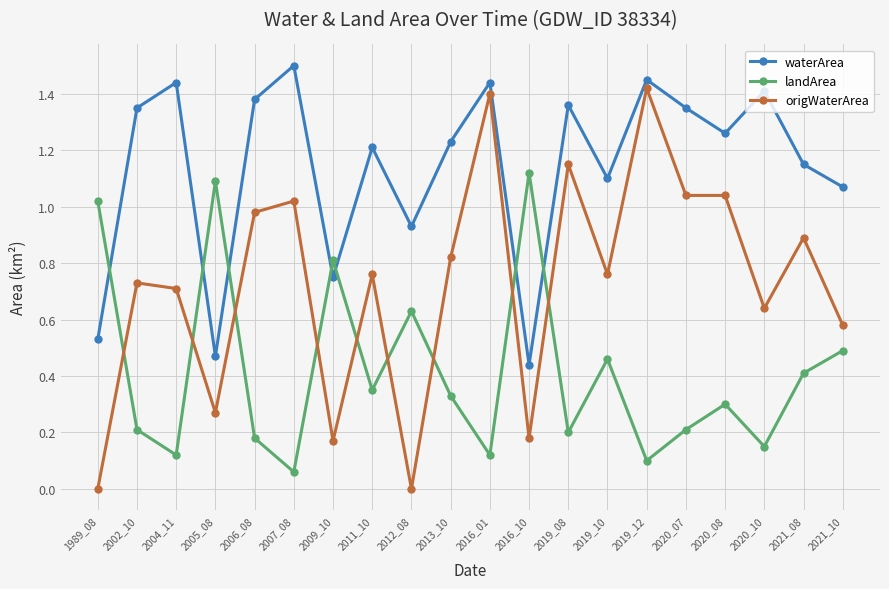

What is the sum of the landArea values at 2016_10 and 2021_10?

1.6